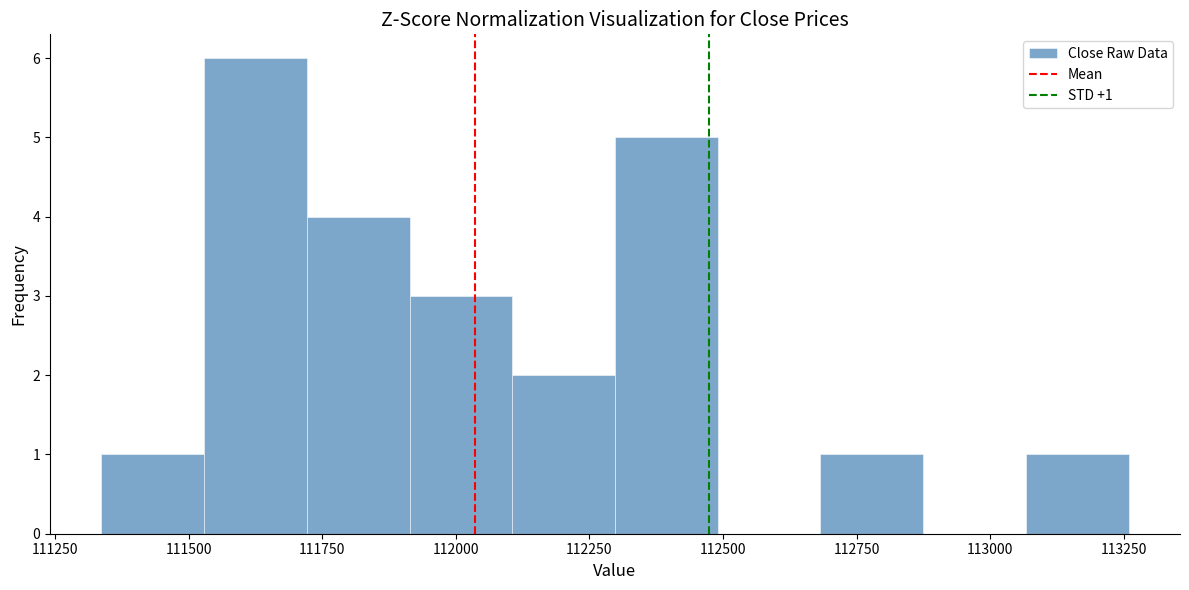

Read against the x-axis, roughly where is the centre of the tallest bar?

111650